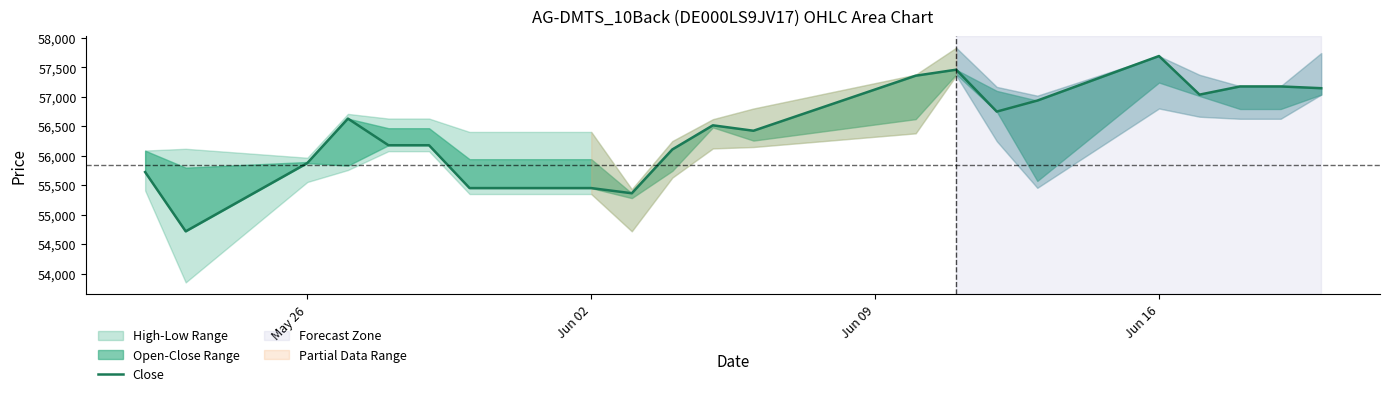

How many data points are above 56515?

10